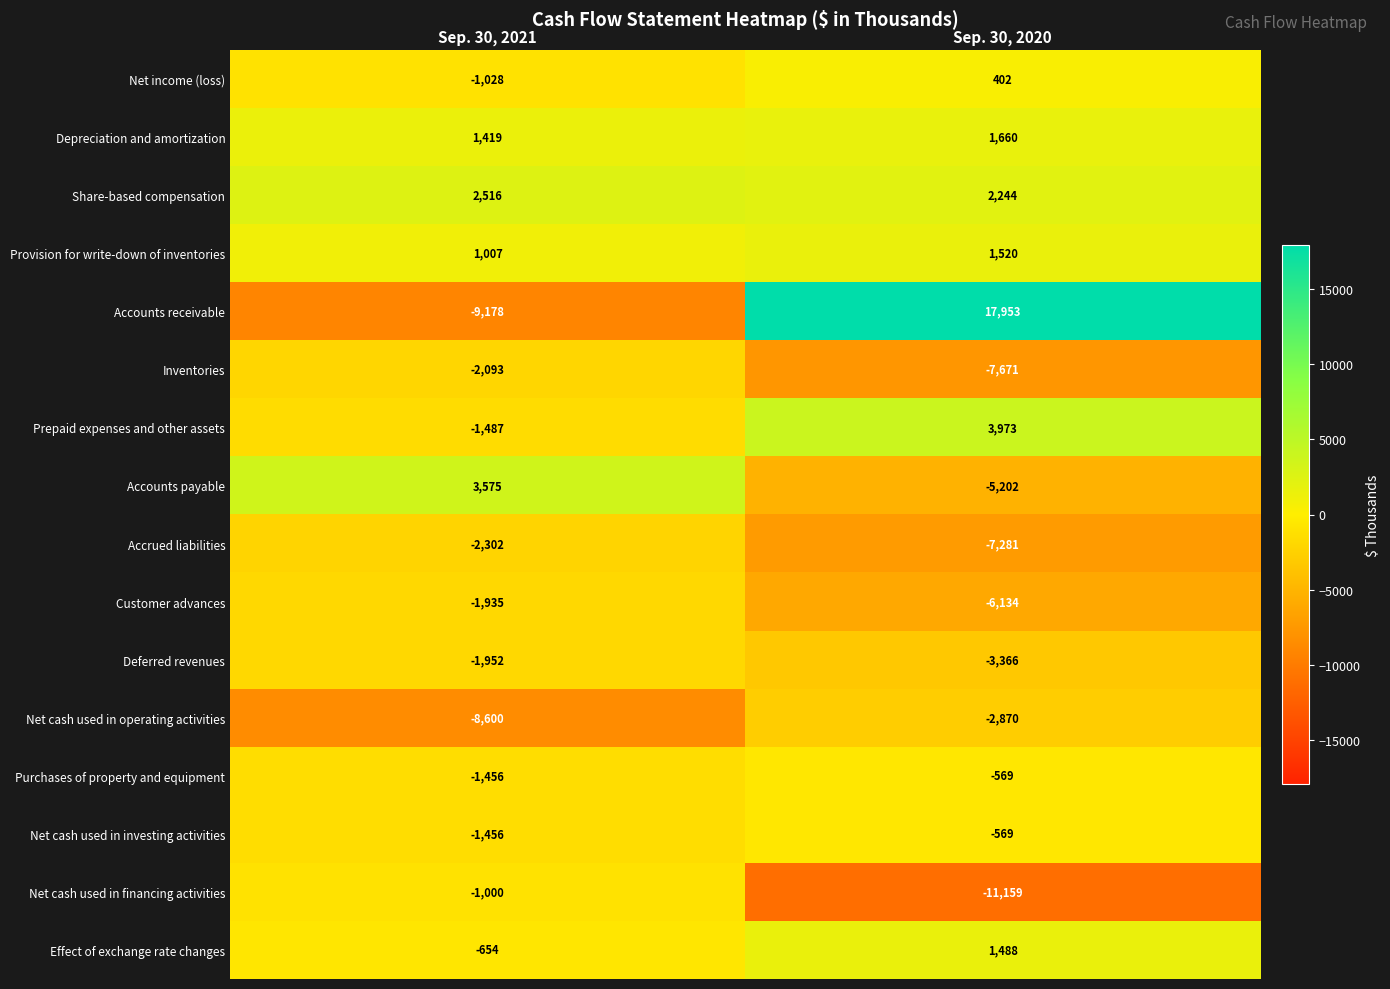

Is it true that Net income (loss) equals -666 at Sep. 30, 2021?

False